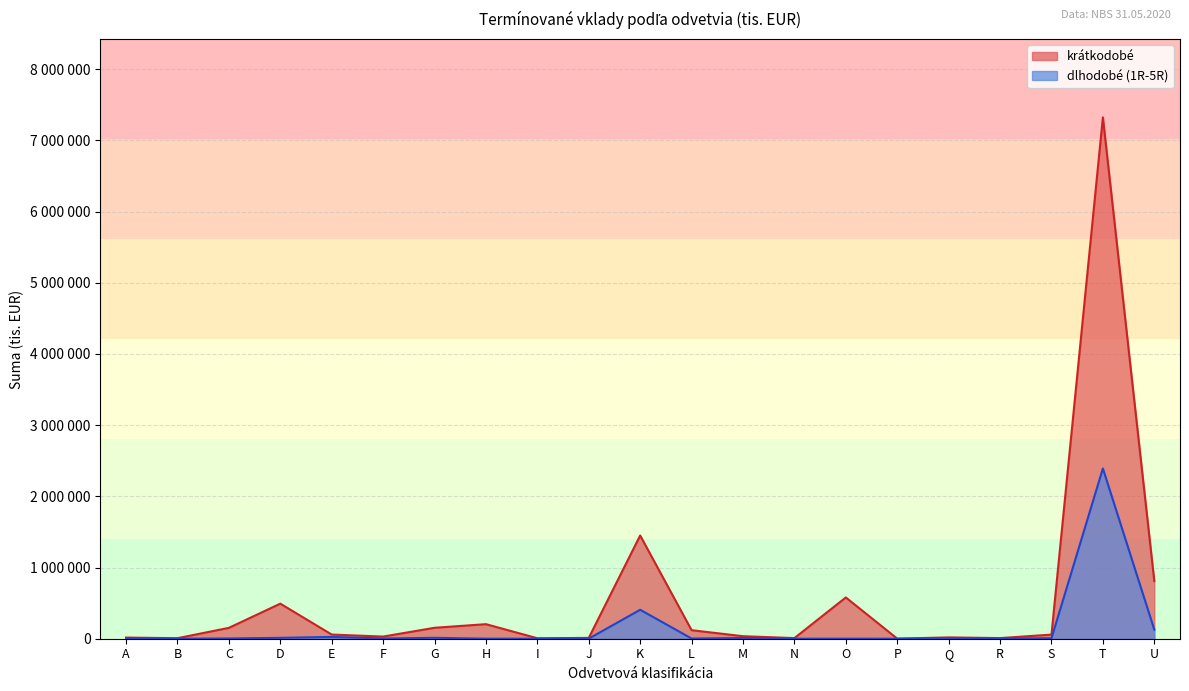

What is the sum of all krátkodobé values?

11547744